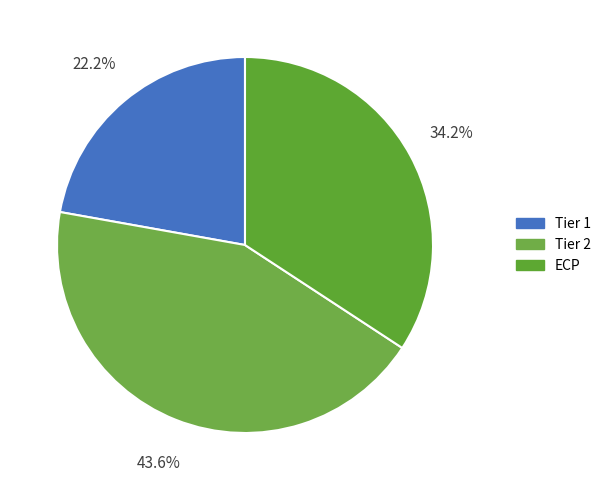

Which has a higher value, ECP or Tier 2?

Tier 2